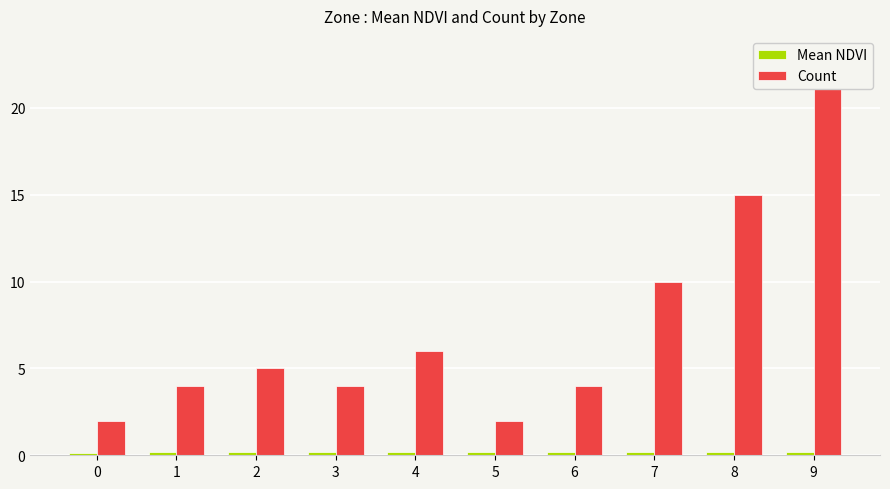

List the series in order of their overall mean, lowest first.

Mean NDVI, Count